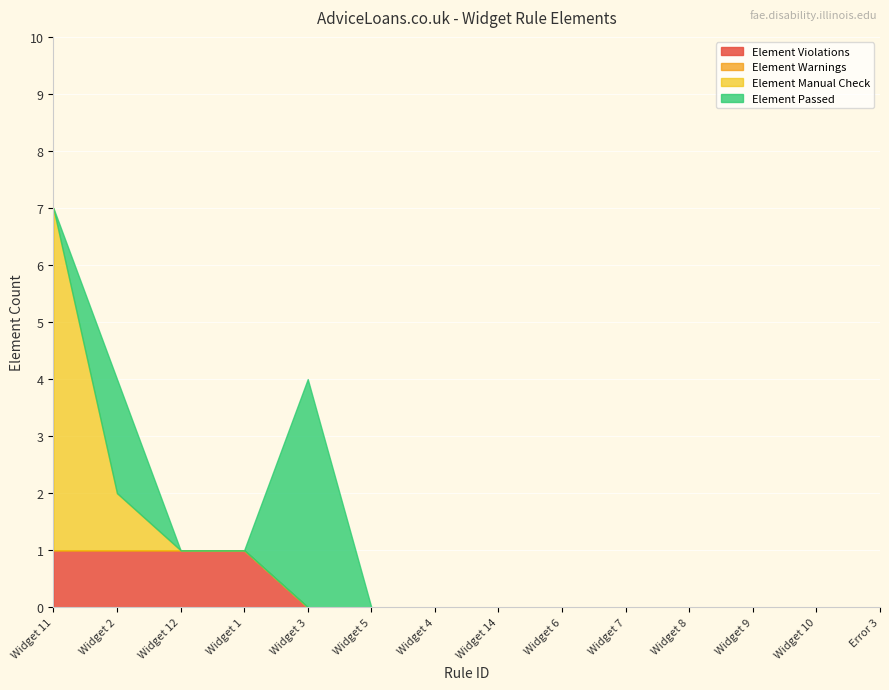

Rank the categories by Element Warnings value from lowest to highest.

Widget 11, Widget 2, Widget 12, Widget 1, Widget 3, Widget 5, Widget 4, Widget 14, Widget 6, Widget 7, Widget 8, Widget 9, Widget 10, Error 3